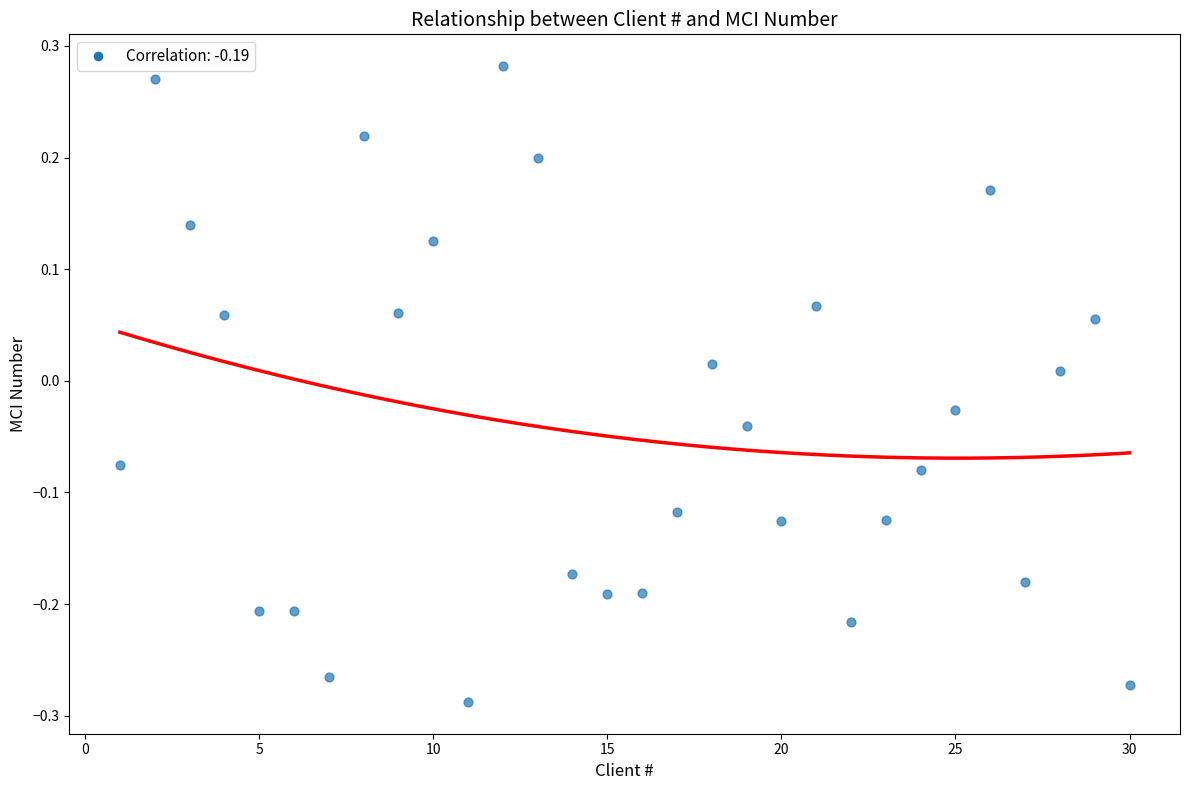

What is the range of X values (max minus min)?

29.0